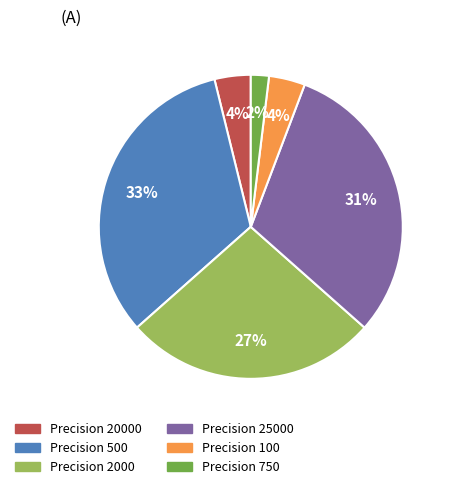

Is there any slice that represents more than half of the pie?

No